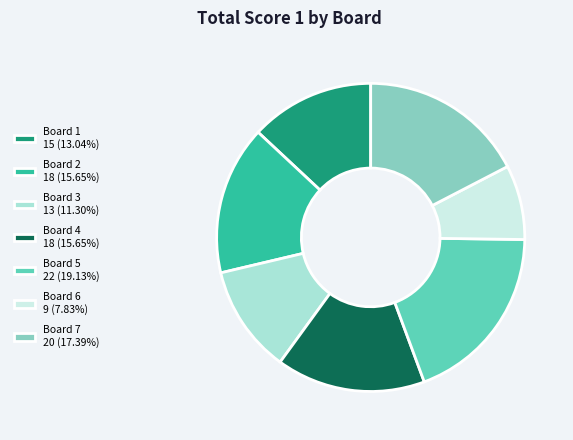

The Board 6 slice represents 8% of the pie. True or false?

True